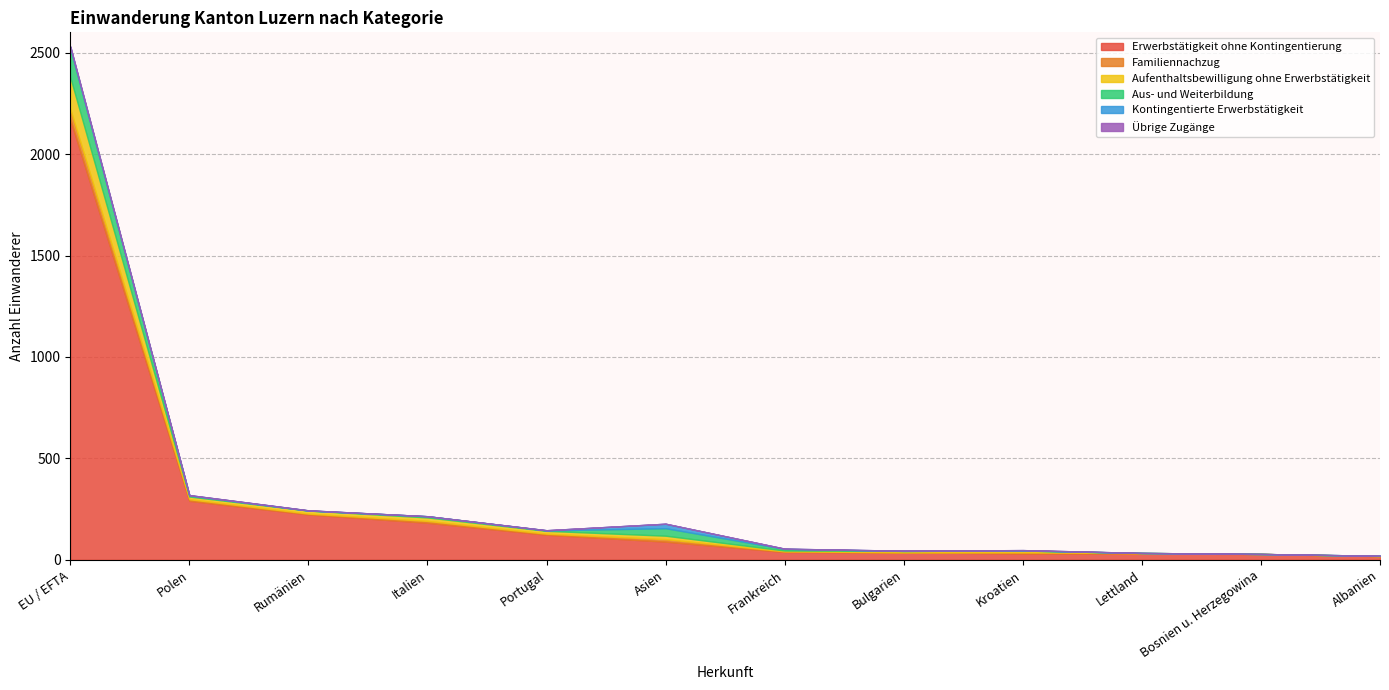

Does the chart have visible grid lines?

Yes